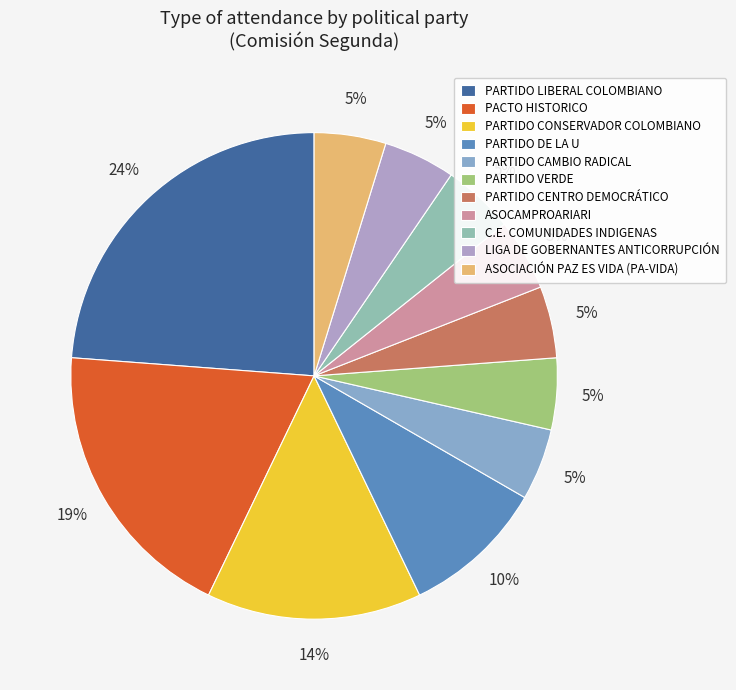

True or false: ASOCAMPROARIARI accounts for 15% of the total.

False